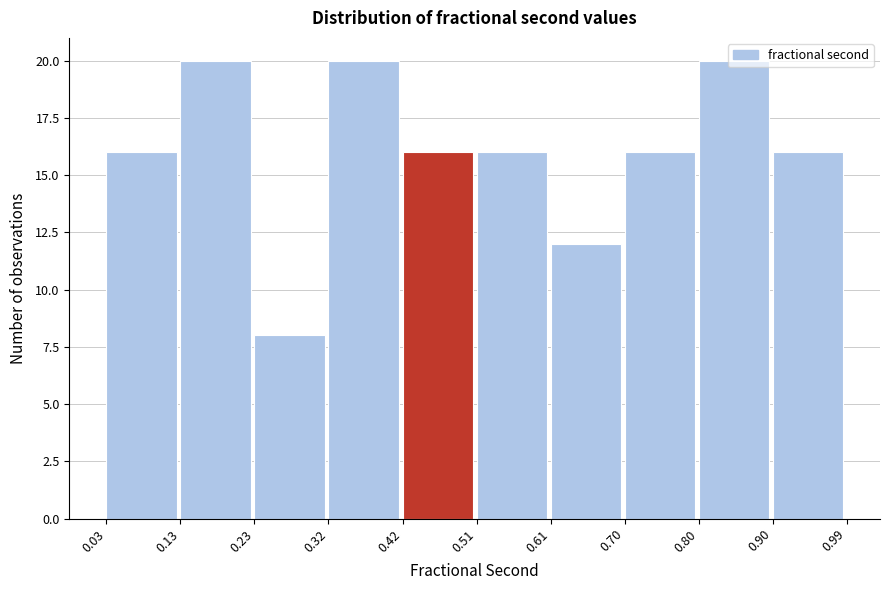

What is the height of the bar covering 0.32 to 0.42 on the x-axis? The values are not printed on the chart, so give them approximately, as read against the axis.

20